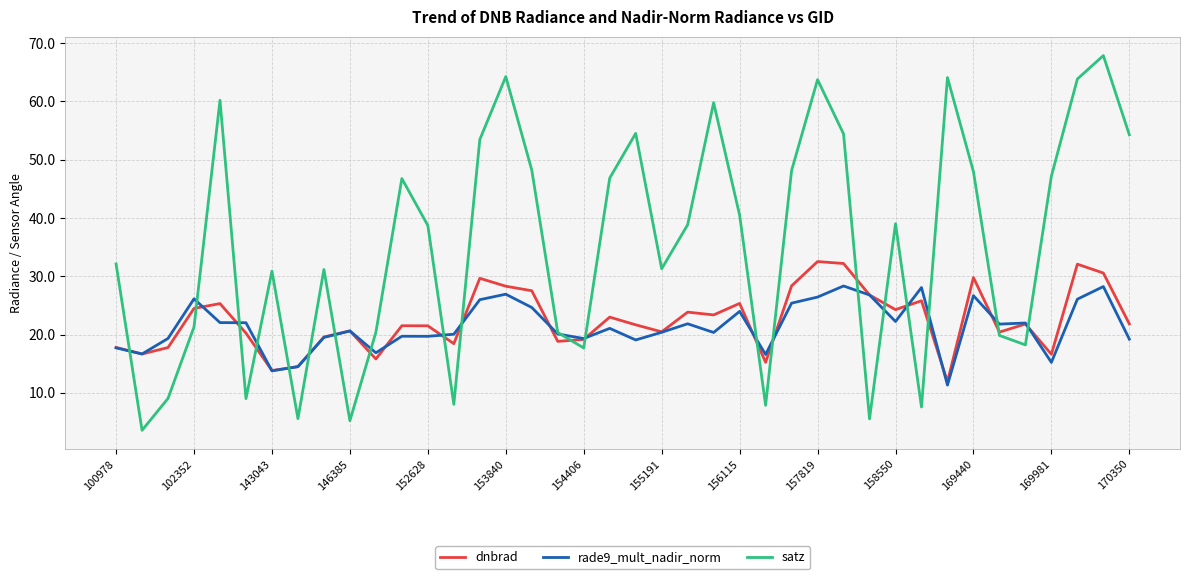

Rank the series by their maximum value, from highest to lowest.

satz, dnbrad, rade9_mult_nadir_norm